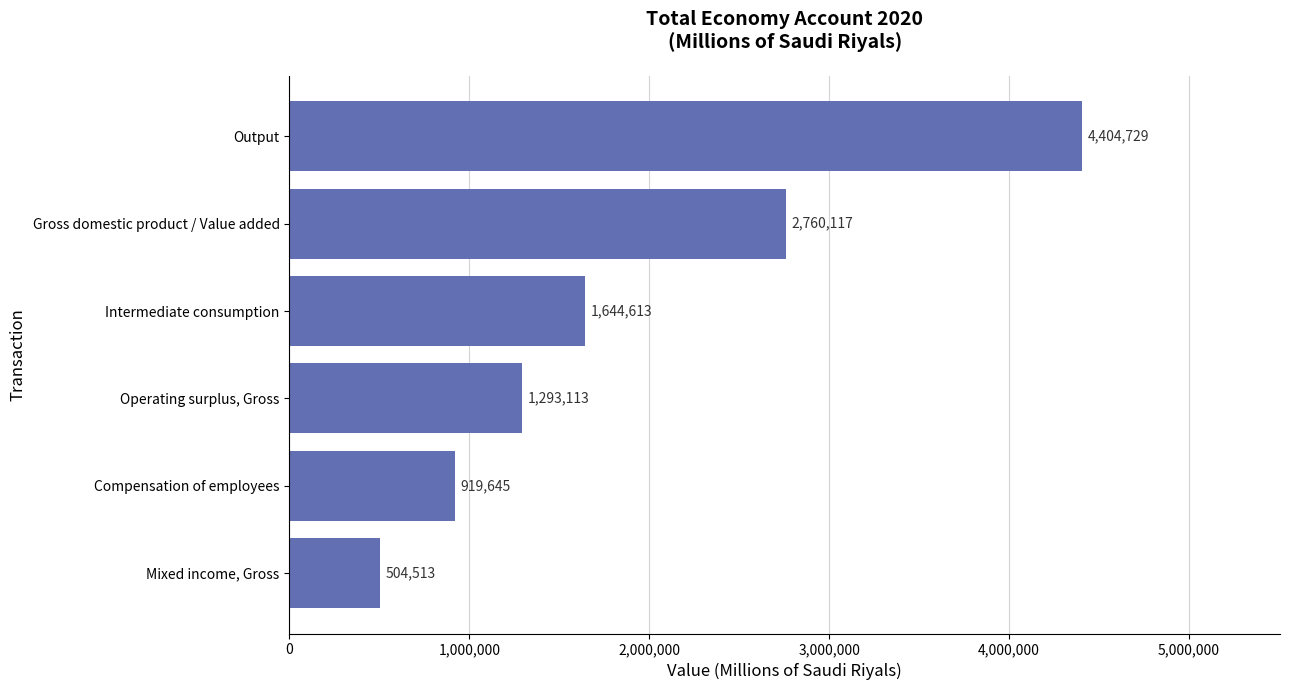

What is the sum of the values at Gross domestic product / Value added and Output?

7164846